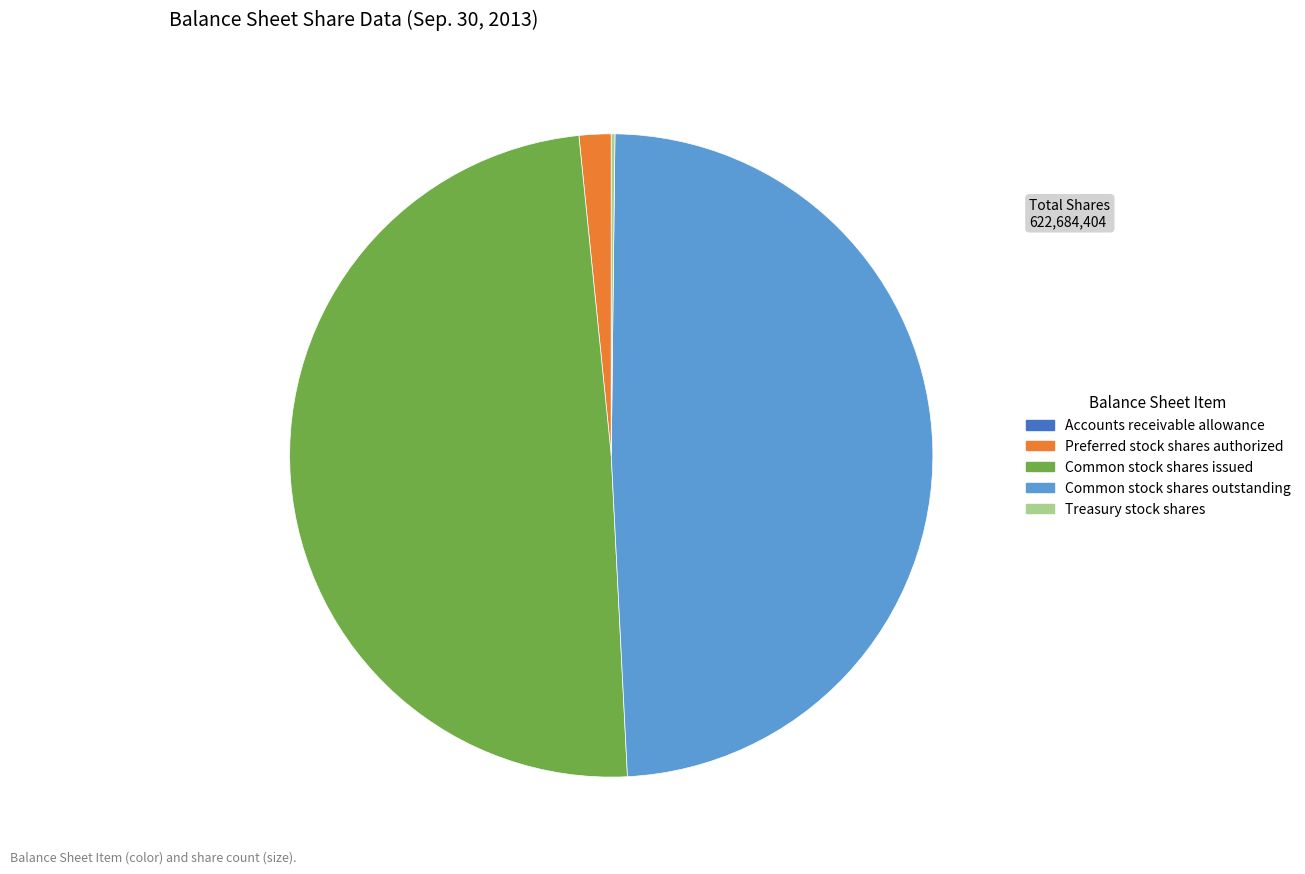

Is there any slice that represents more than half of the pie?

No